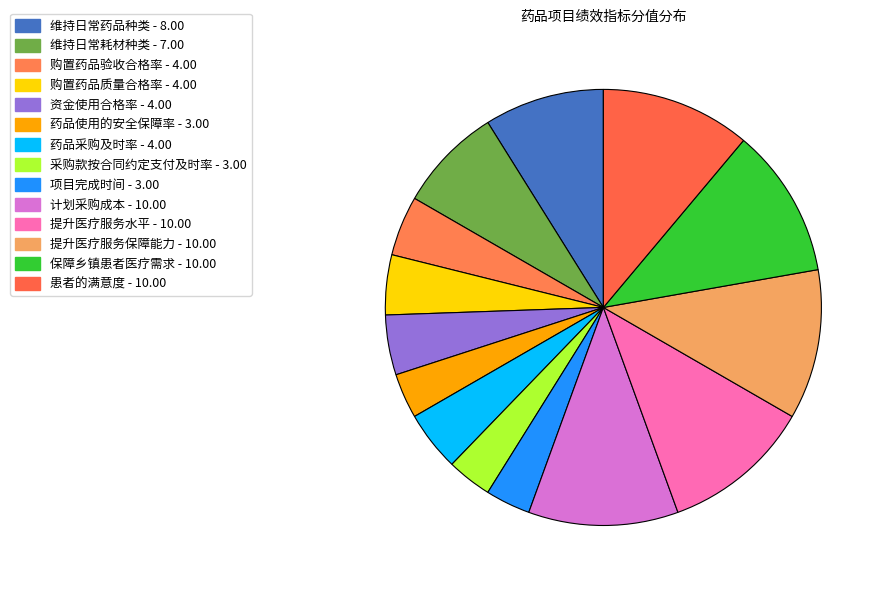

What is the smallest slice in the pie chart?

药品使用的安全保障率